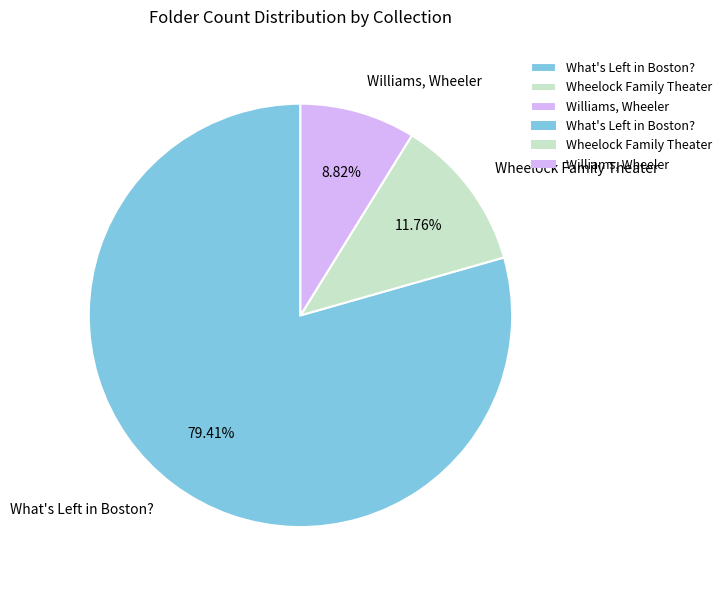

Which slice is the smallest?

Williams, Wheeler